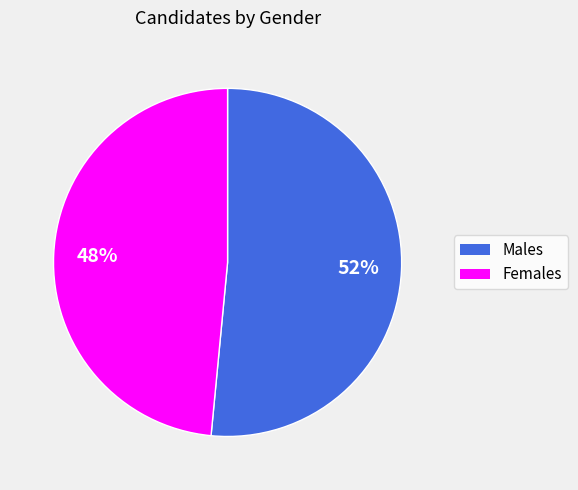

To the nearest percent, what is the average slice percentage?

50%